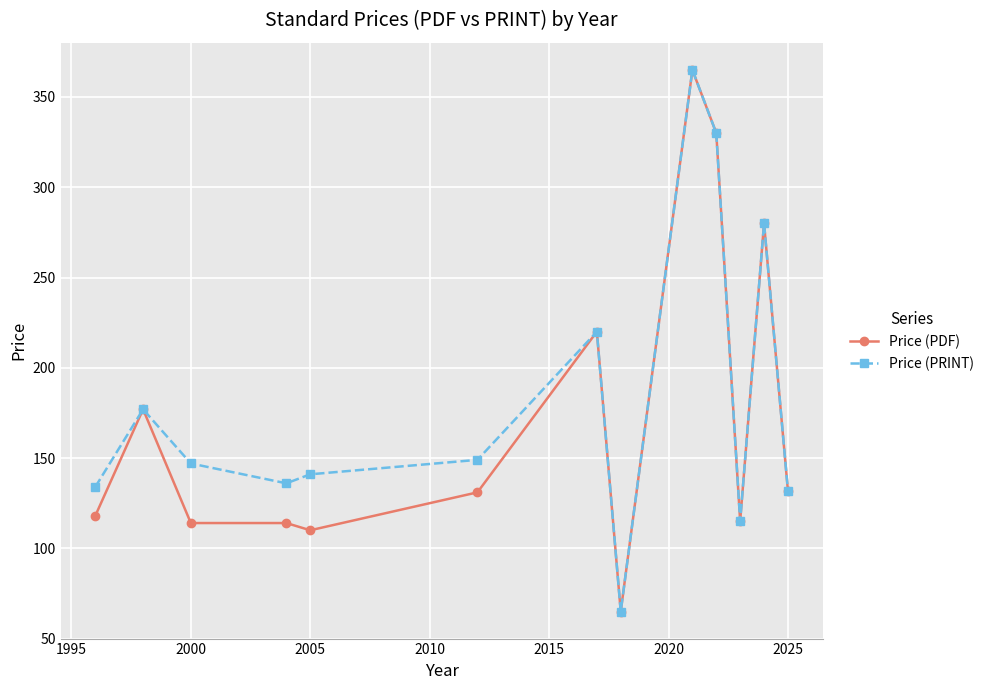

True or false: Price (PDF) has more than 1 interior local peaks.

True